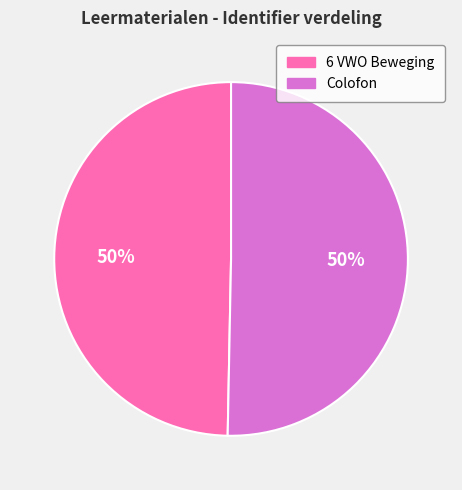

What is the ratio of the value at Colofon to the value at 6 VWO Beweging?

1.0